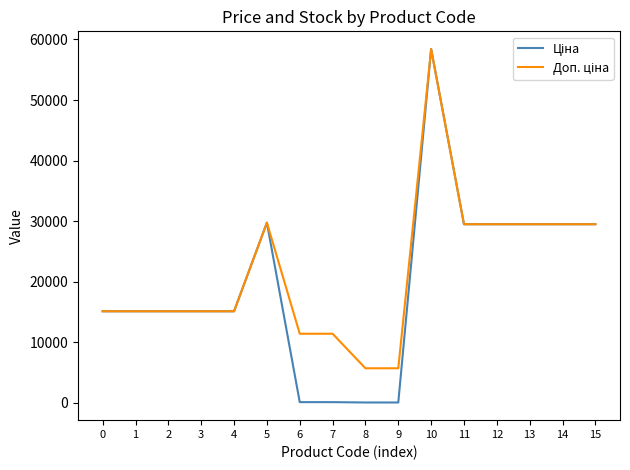

What is the maximum value shown in the chart?

58426.5